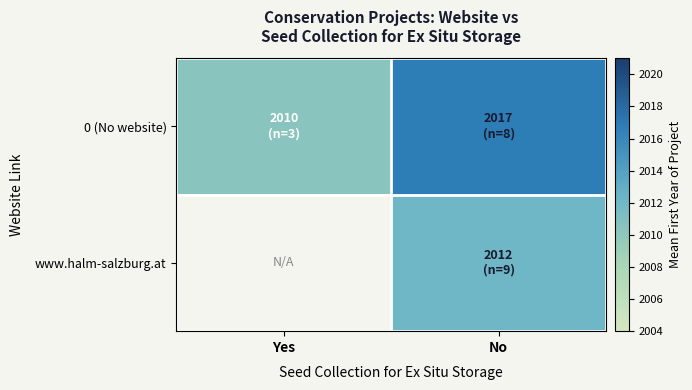

What is the sum of the 0 (No website) values at No and Yes?

4027.1